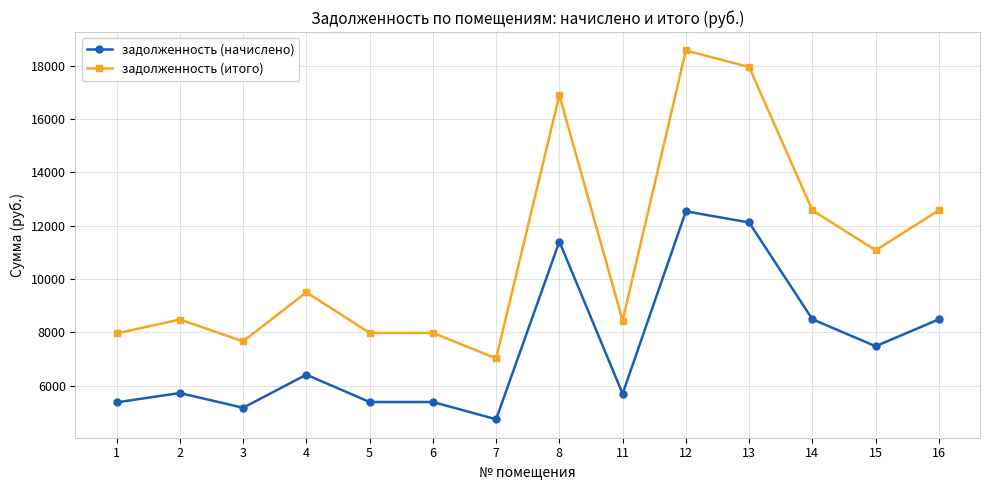

What is the sum of the задолженность (начислено) values at 1 and 11?

11080.6